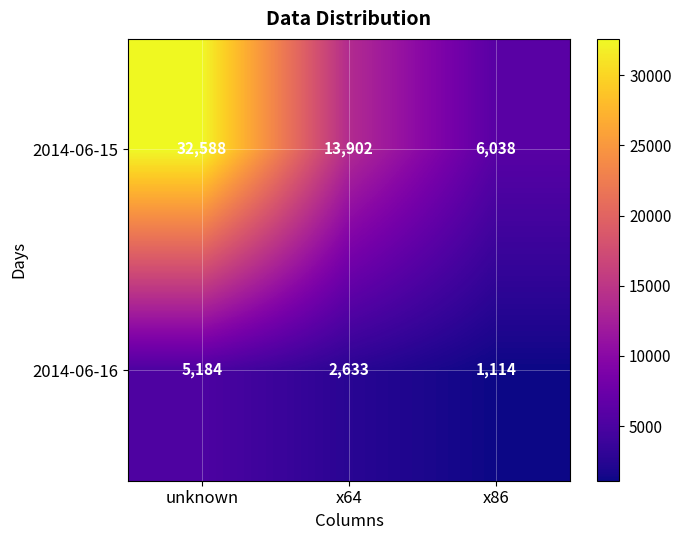

At unknown, list the series in order from largest to smallest.

2014-06-15, 2014-06-16